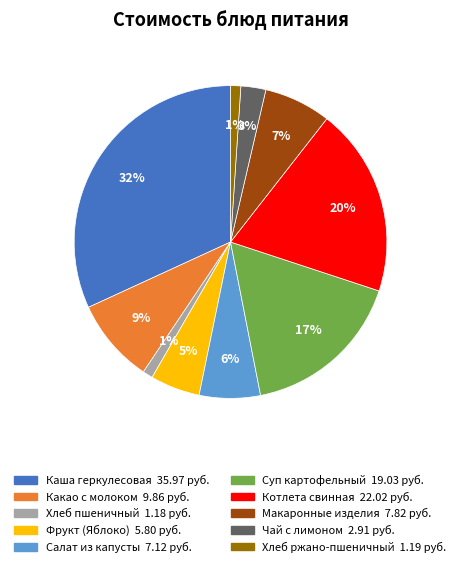

To the nearest percent, what is the difference between the largest and smallest slice percentages?

31%